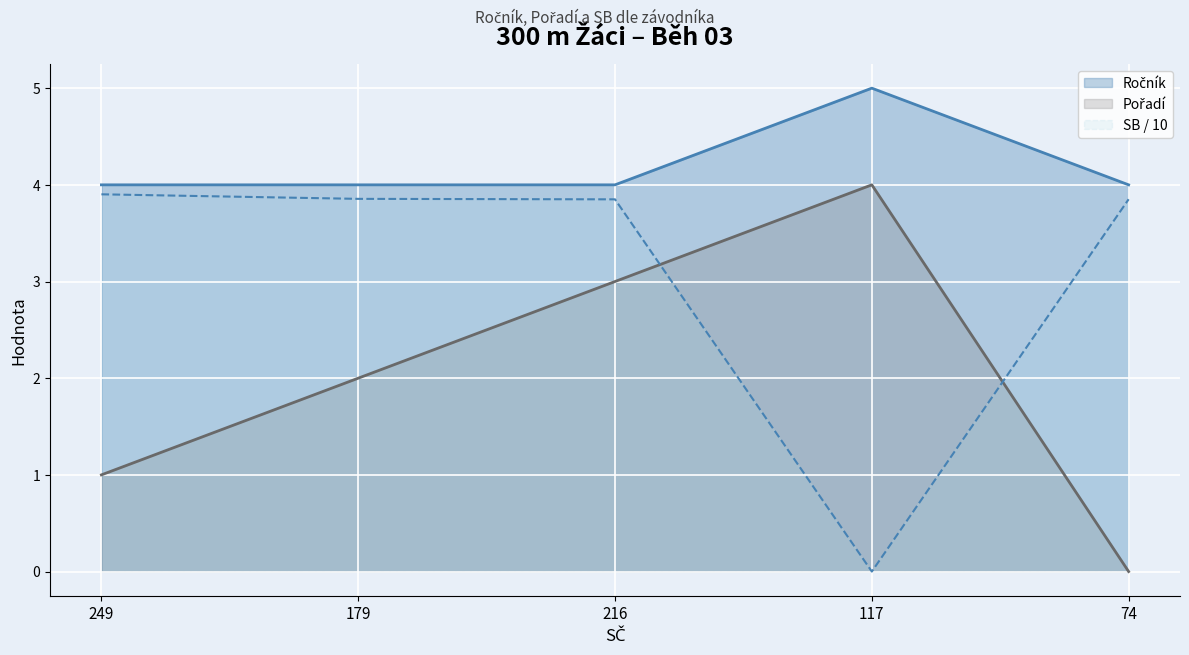

True or false: SB has a value of 1.6 at 117.

False